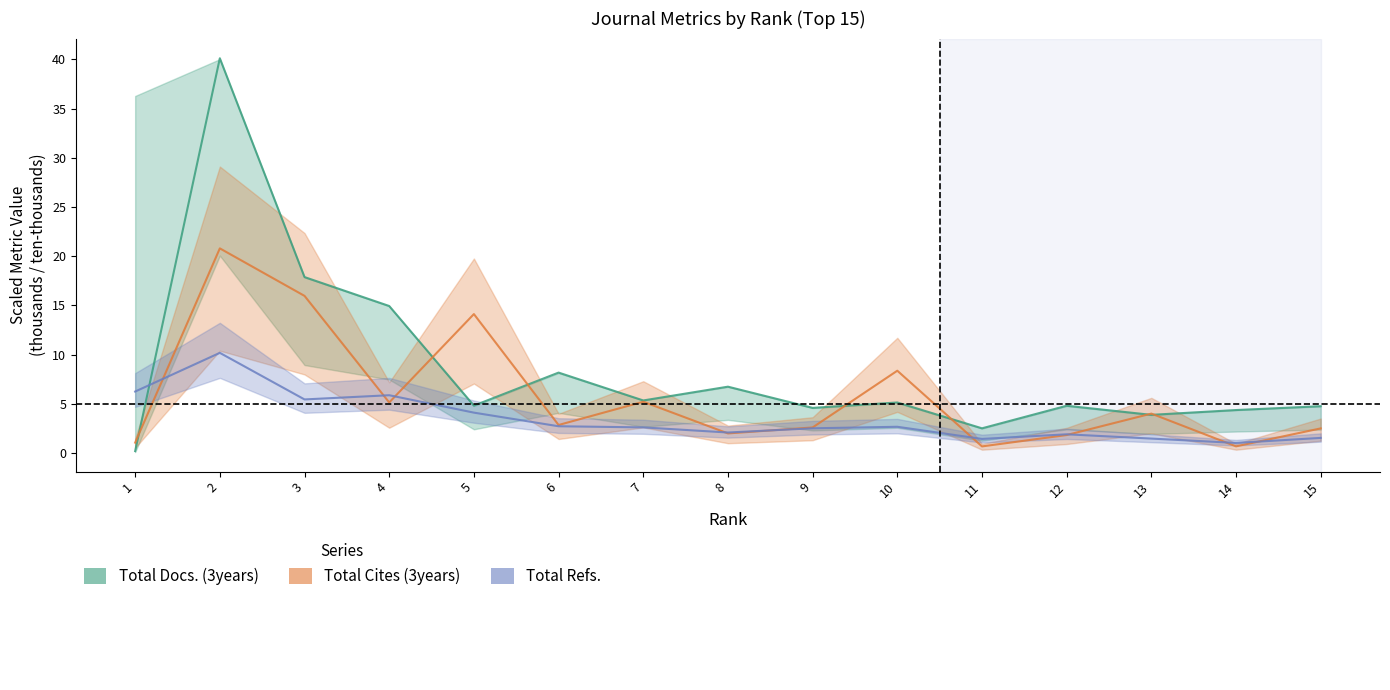

What is the difference between the maximum and second lowest values in the Total Refs. series?

8.7